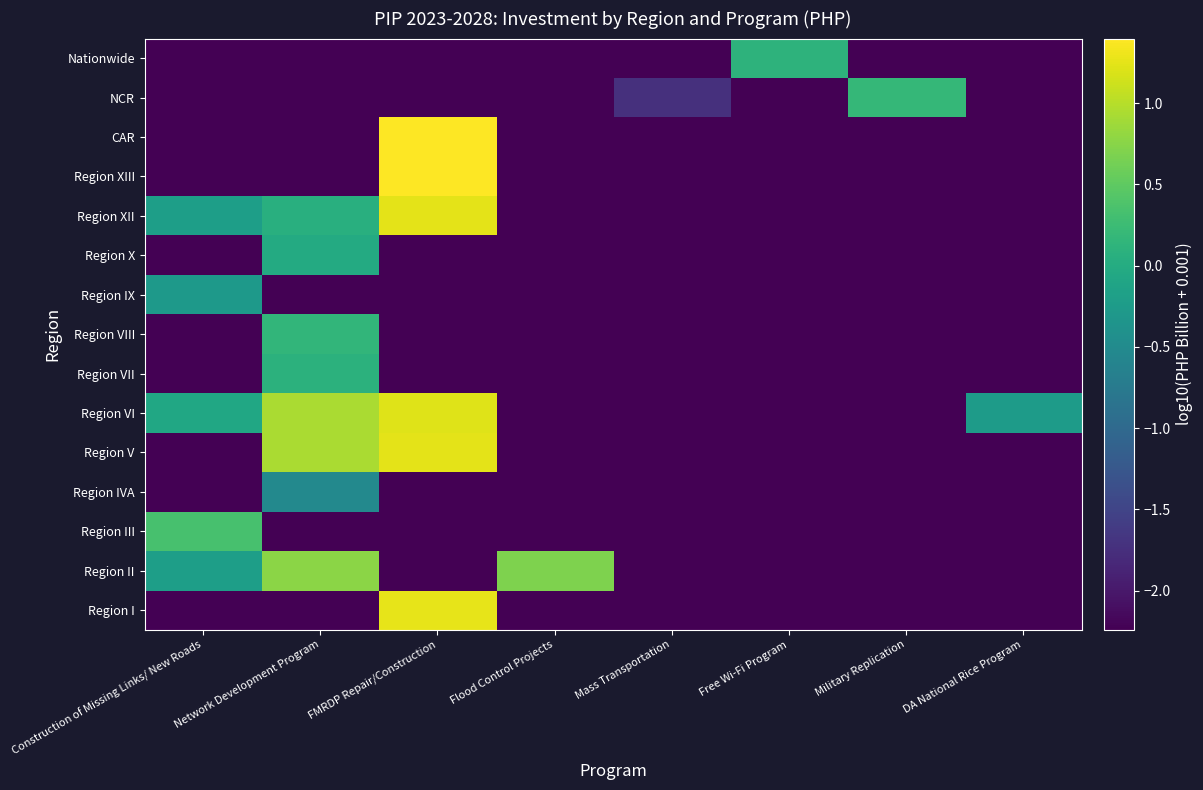

Which has a higher value, Construction of Missing Links/ New Roads or FMRDP Repair/Construction?

FMRDP Repair/Construction